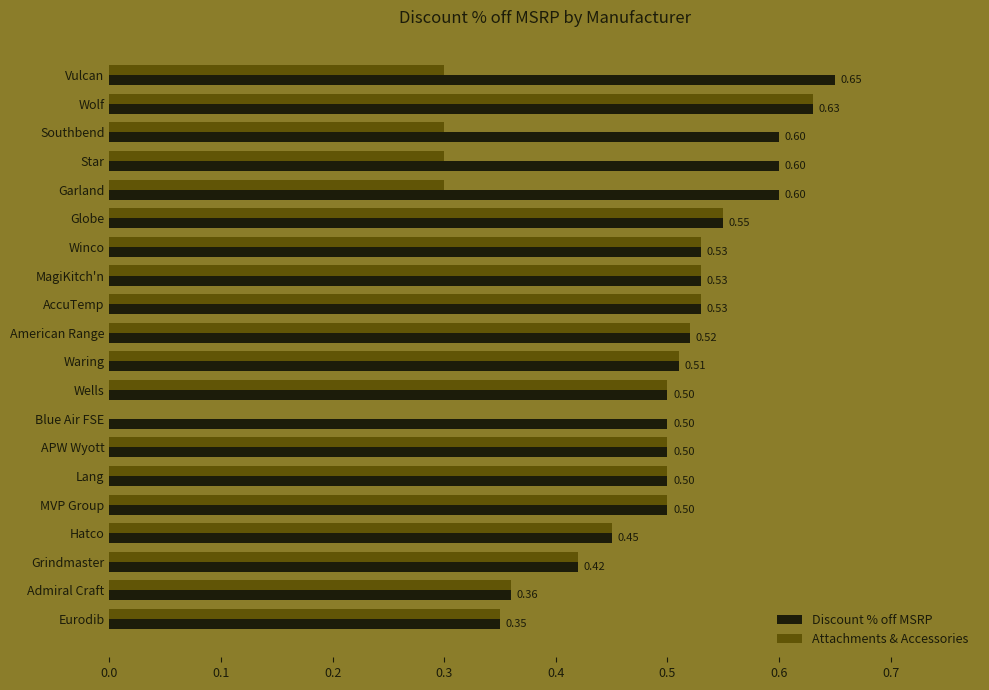

What is the sum of the Discount % off MSRP values at Winco and Eurodib?

0.9